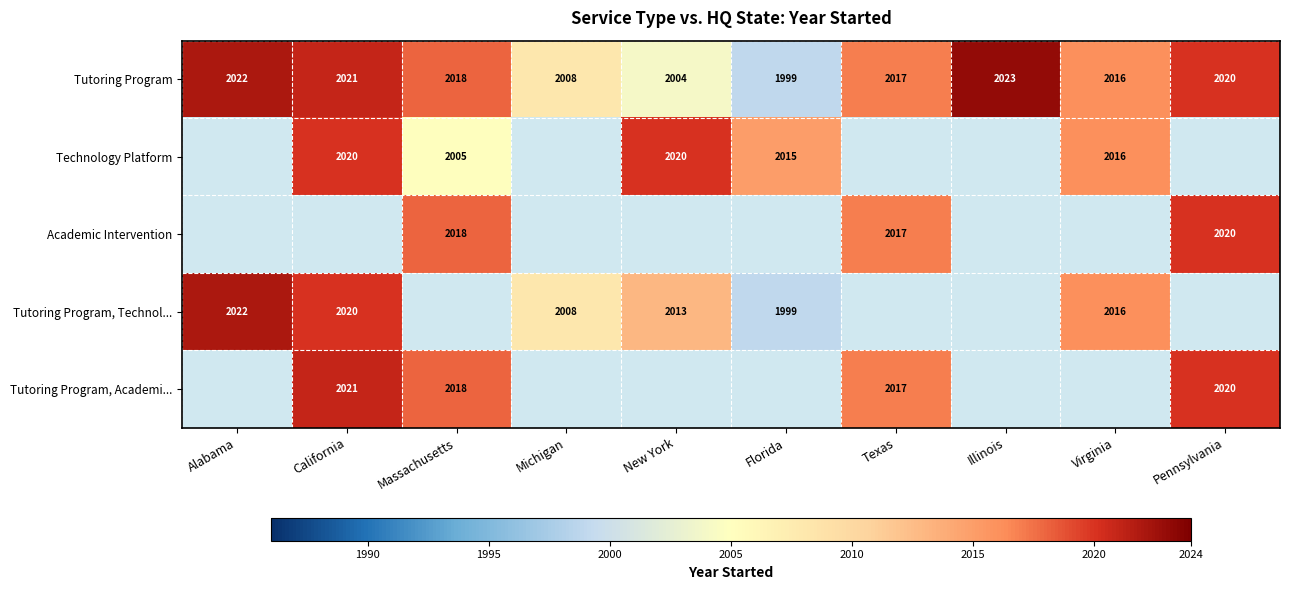

What is the lowest value of the Tutoring Program series?

1999